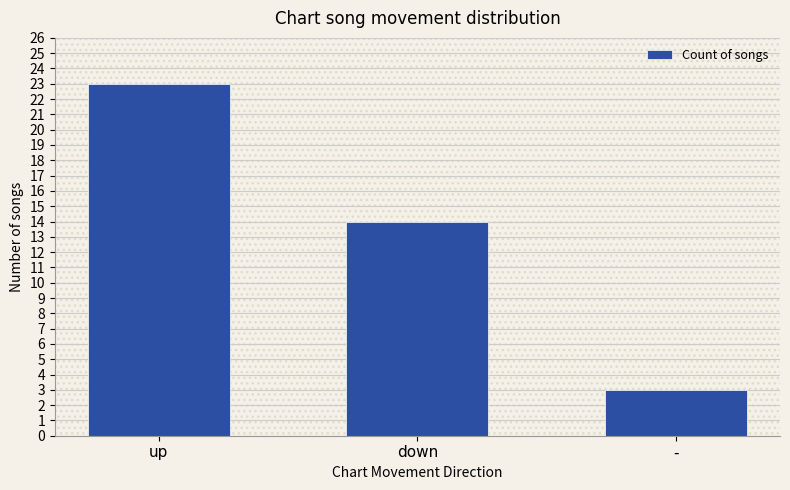

Reading right to left, what are all the values shown in this chart?

-=3	down=14	up=23